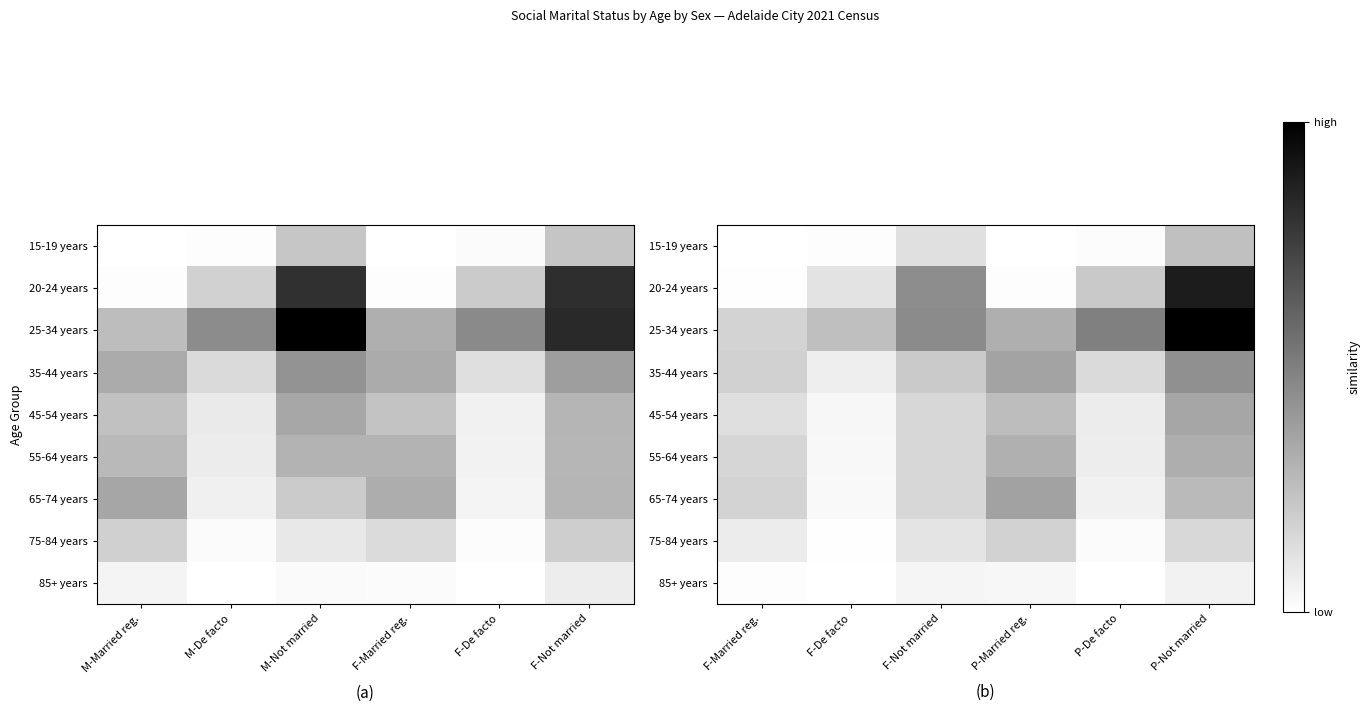

Rank the series by their maximum value, from highest to lowest.

25-34 years, 20-24 years, 35-44 years, 65-74 years, 45-54 years, 55-64 years, 15-19 years, 75-84 years, 85+ years